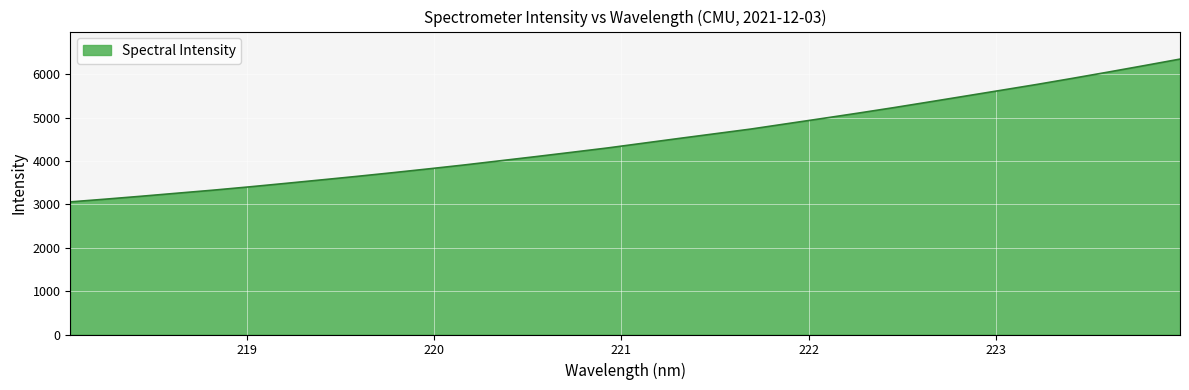

What is the smallest value displayed?

3055.9